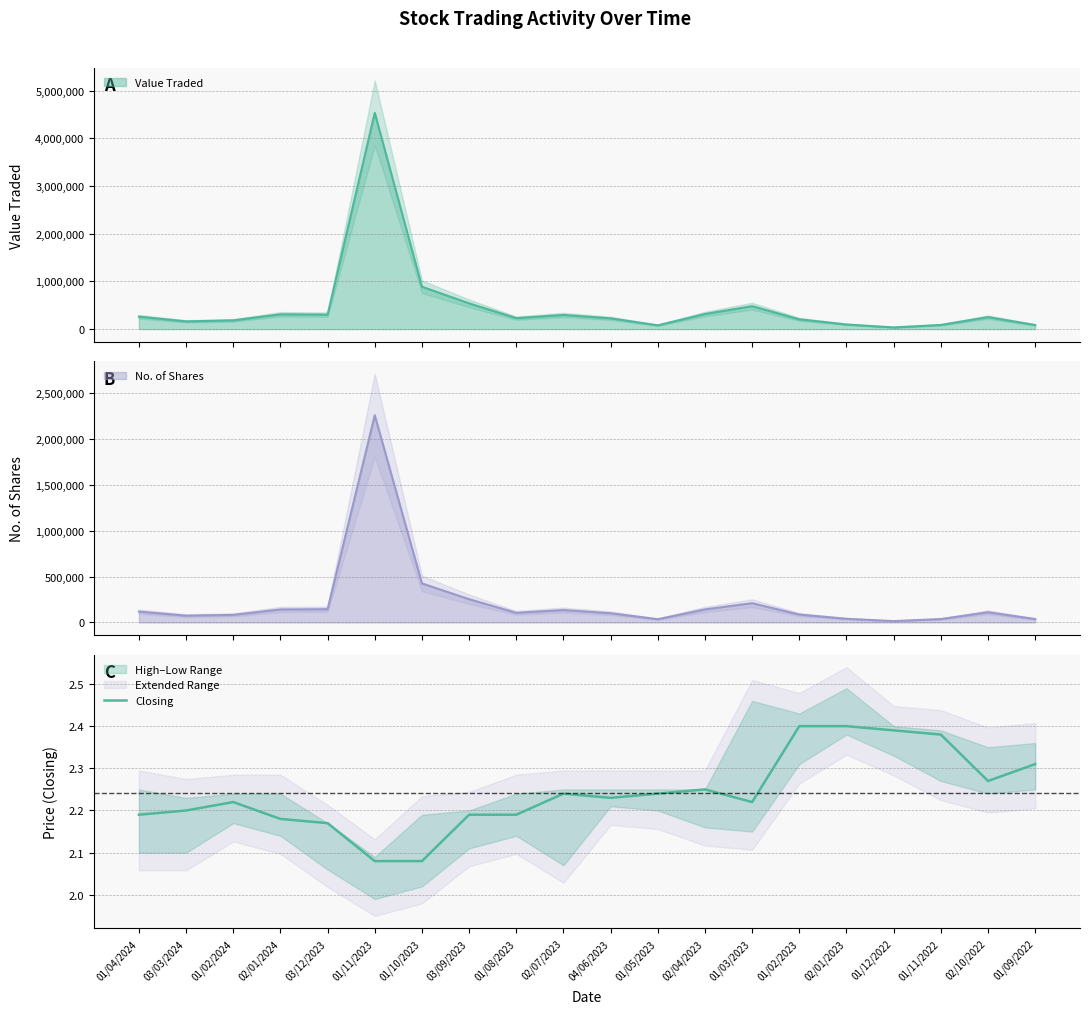

Reading left to right, list all the values displayed in this chart.

2.2	2.2	2.2	2.2	2.2	2.1	2.1	2.2	2.2	2.2	2.2	2.2	2.2	2.2	2.4	2.4	2.4	2.4	2.3	2.3